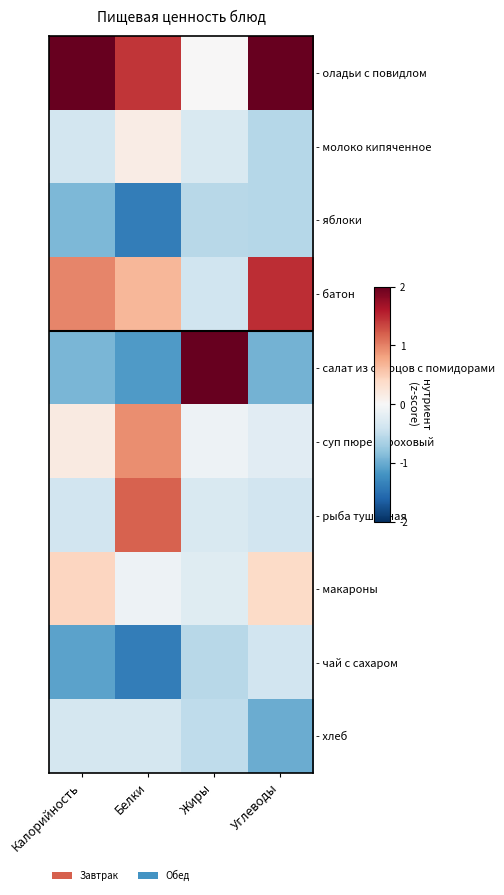

At which category is the sum across all series the highest?

Углеводы